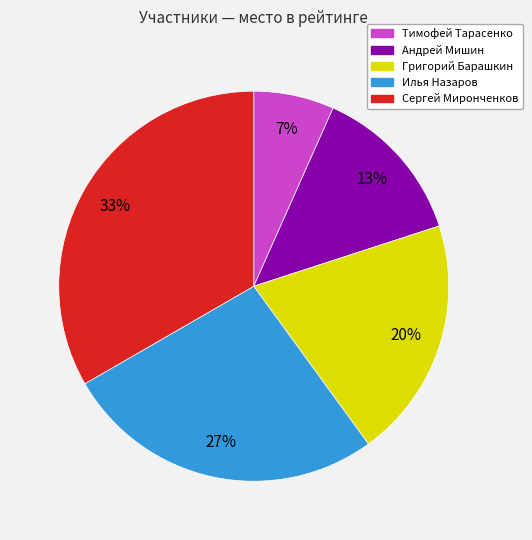

Approximately how many times larger is the value at Андрей Мишин compared to Григорий Барашкин?

0.7